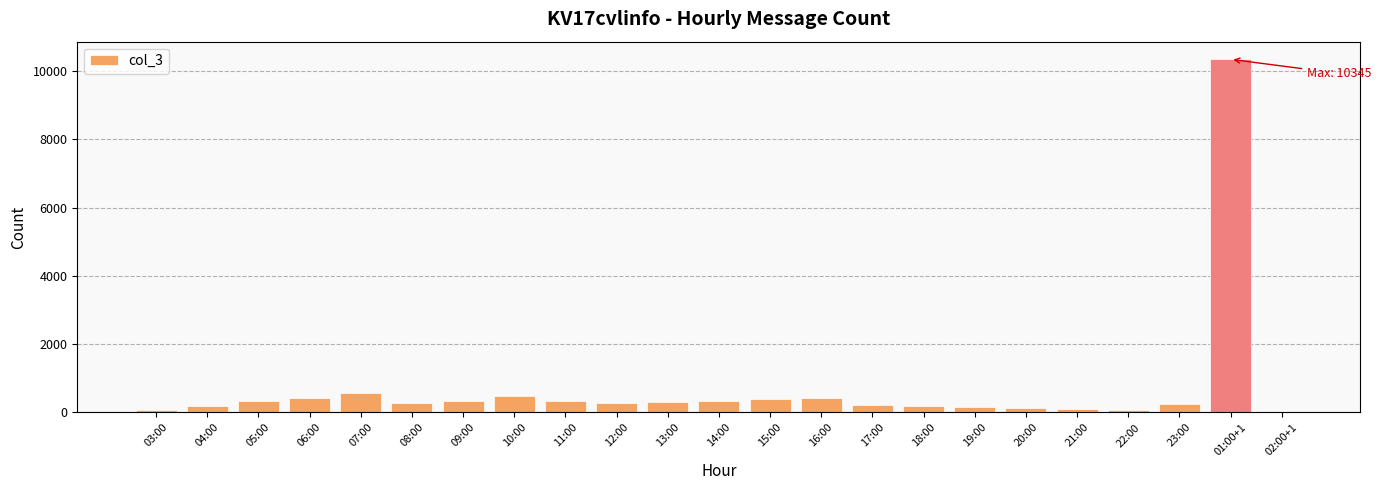

What is the change in value from 08:00 to 19:00?

-117